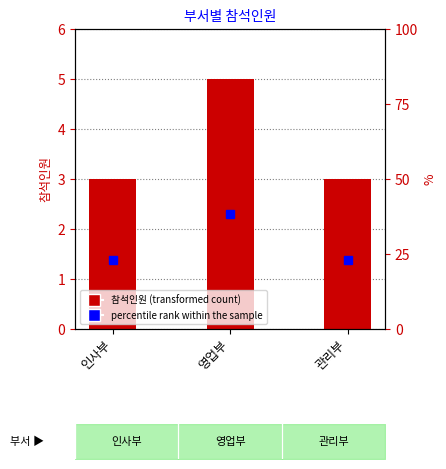

Rank the categories by value from lowest to highest.

인사부, 관리부, 영업부